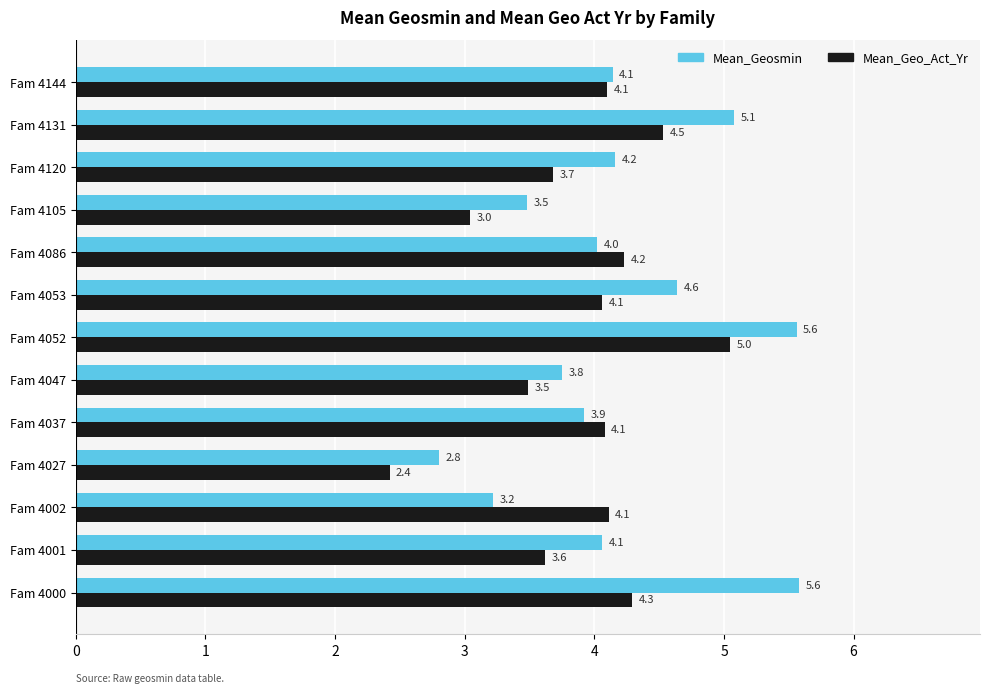

What is the difference between the Mean_Geo_Act_Yr values at Fam 4053 and Fam 4047?

0.6